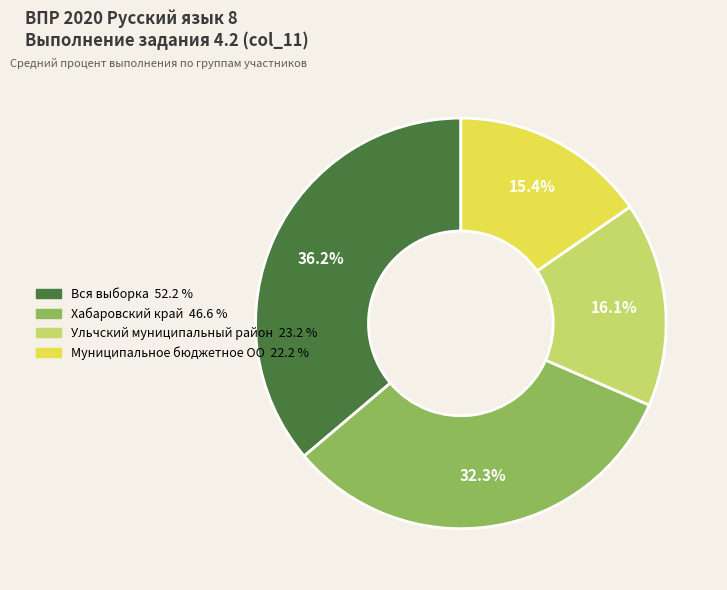

The Вся выборка slice represents 36% of the pie. True or false?

True